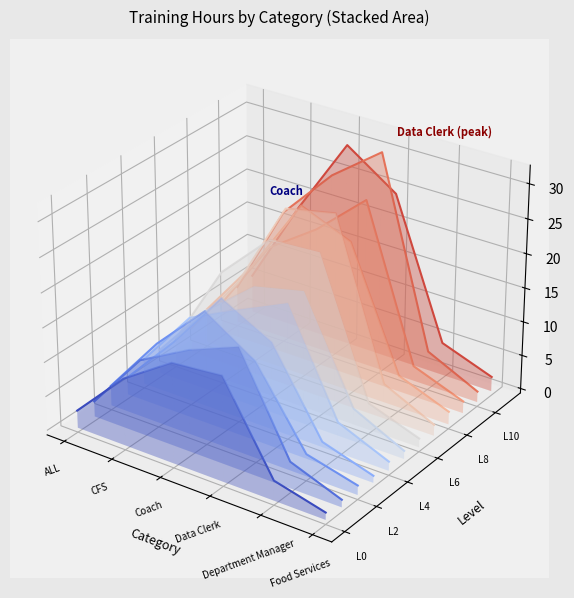

Which series changed the most between ALL and Food Services?

Level 0